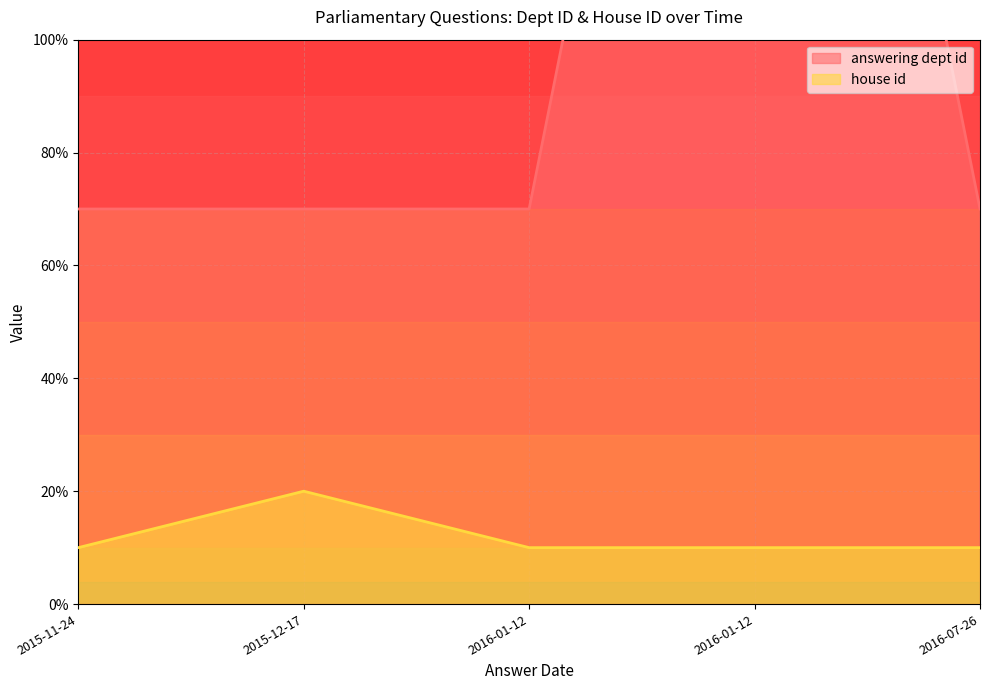

What is the smallest value displayed?

7